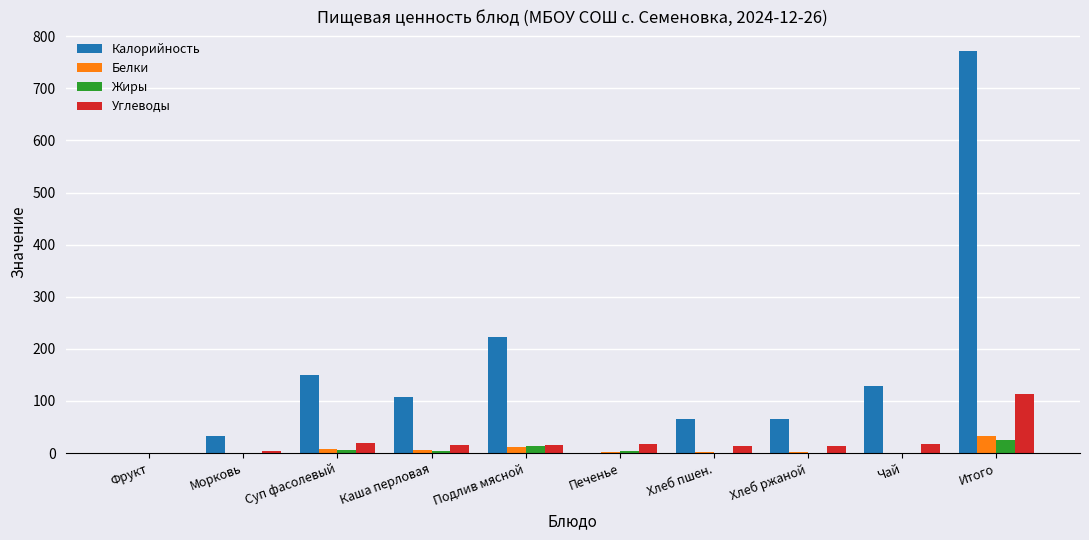

At which label does Жиры reach its peak?

Итого